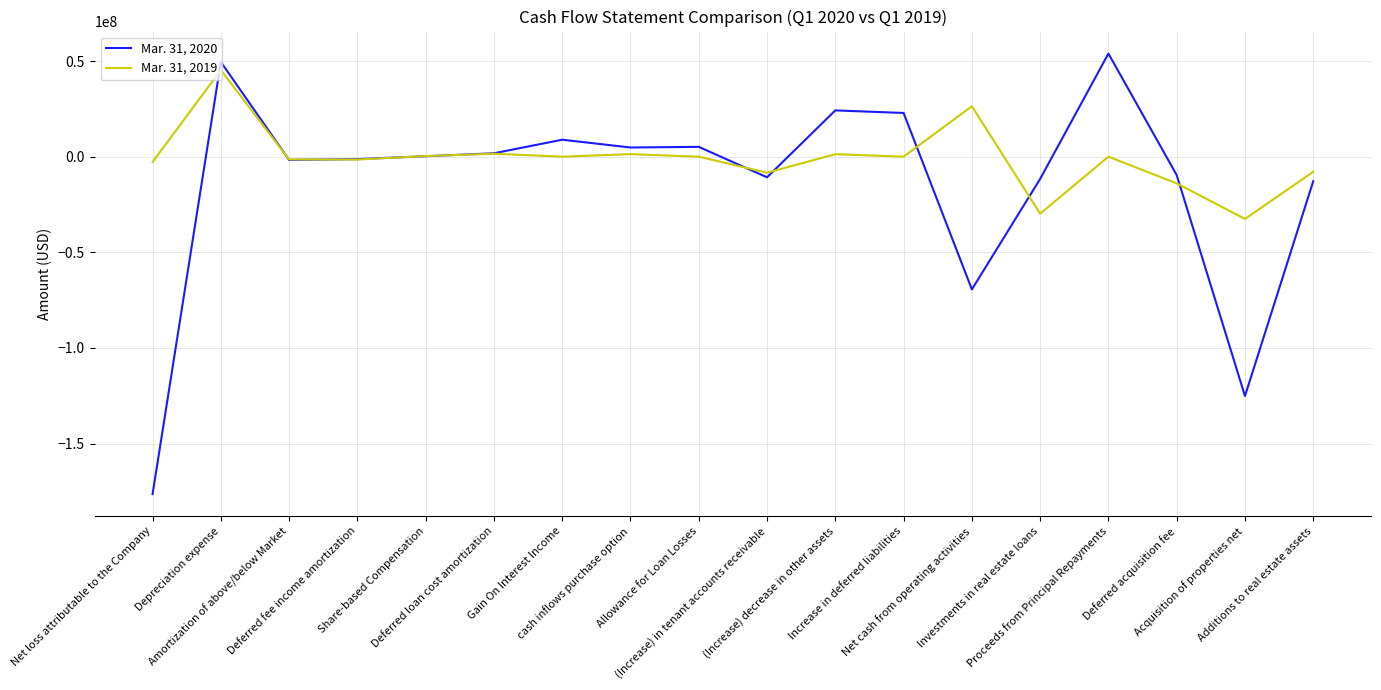

Which series has the largest total across all categories?

Mar. 31, 2019